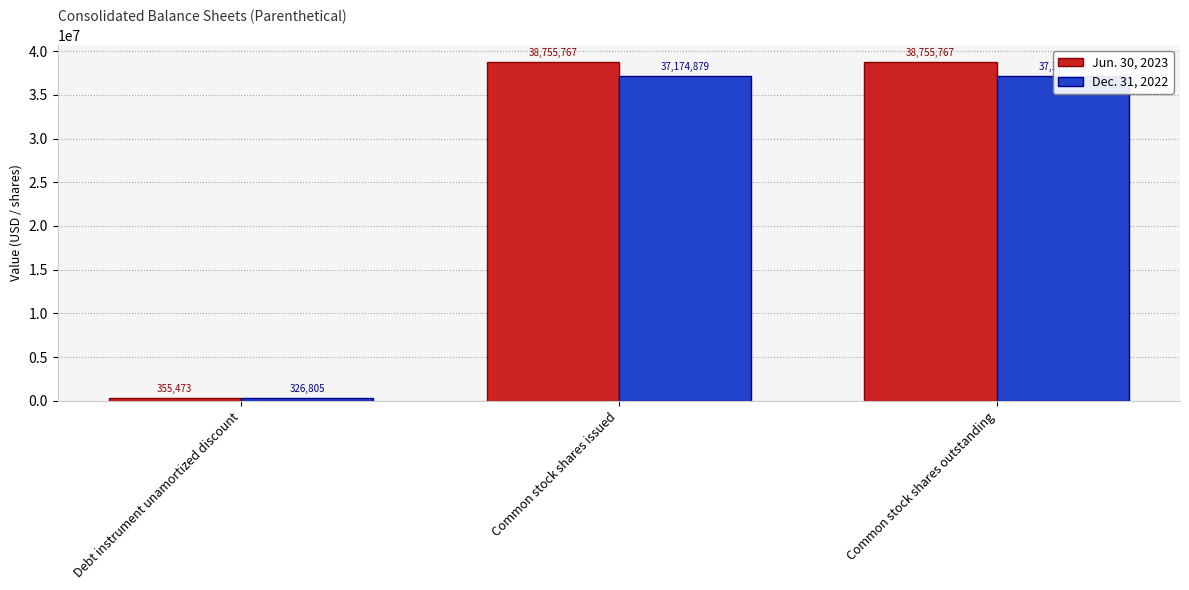

How many distinct data groups are displayed?

2